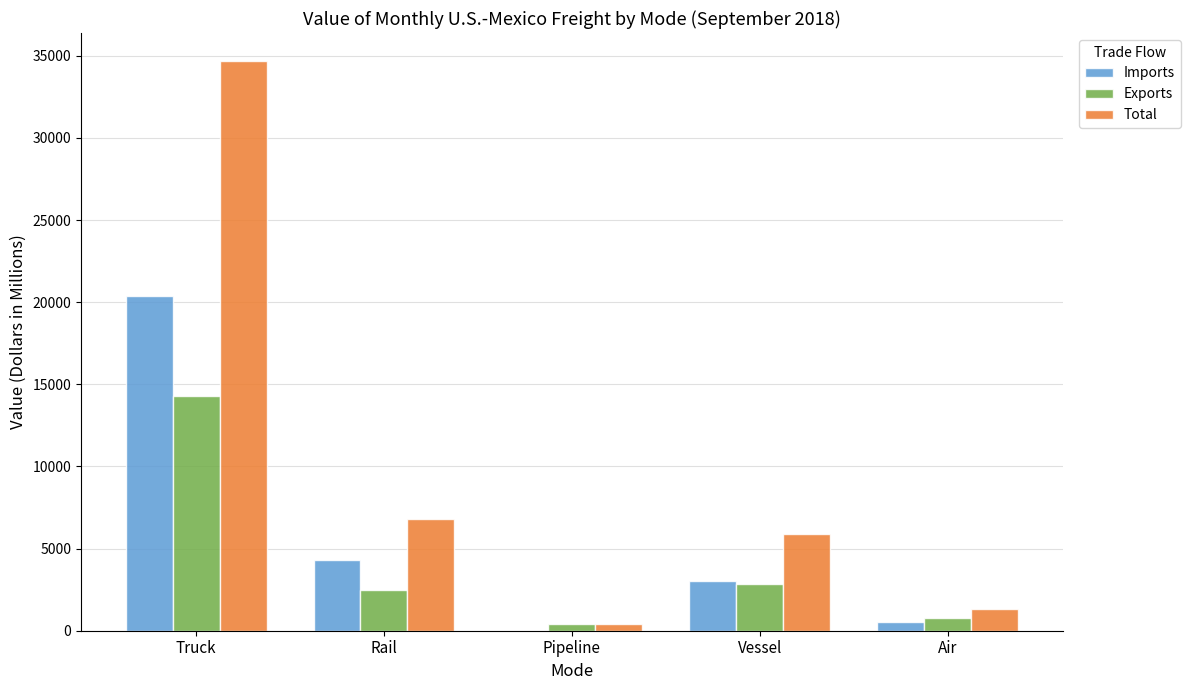

Is the value of Total at Vessel greater than the value of Exports at Air?

Yes